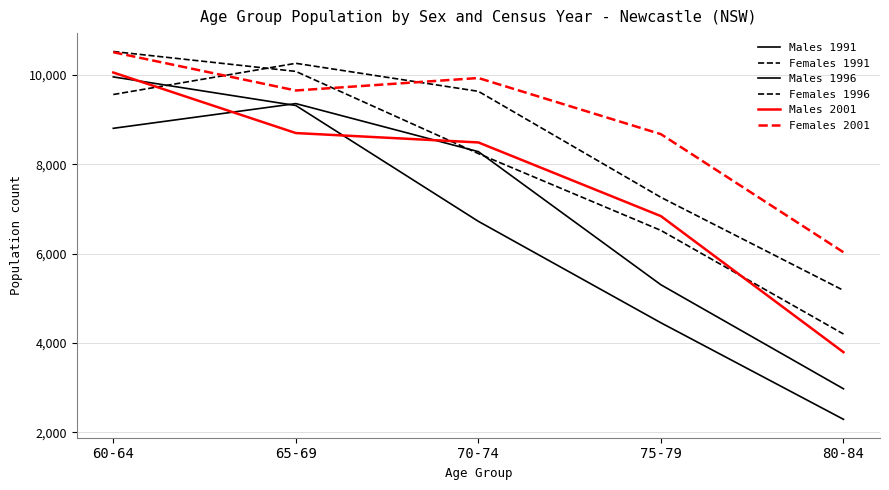

Is this an area chart (filled region under the line)?

No